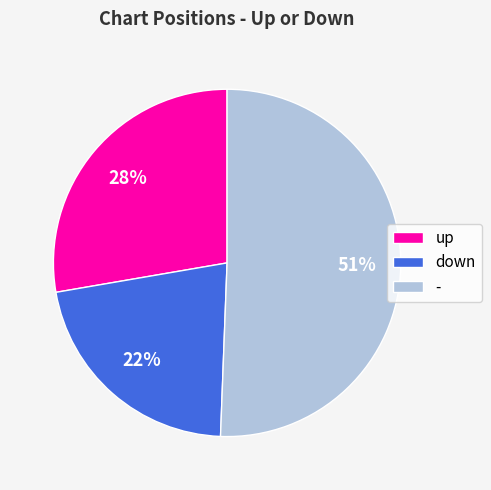

Which category has the smallest portion of the pie?

down